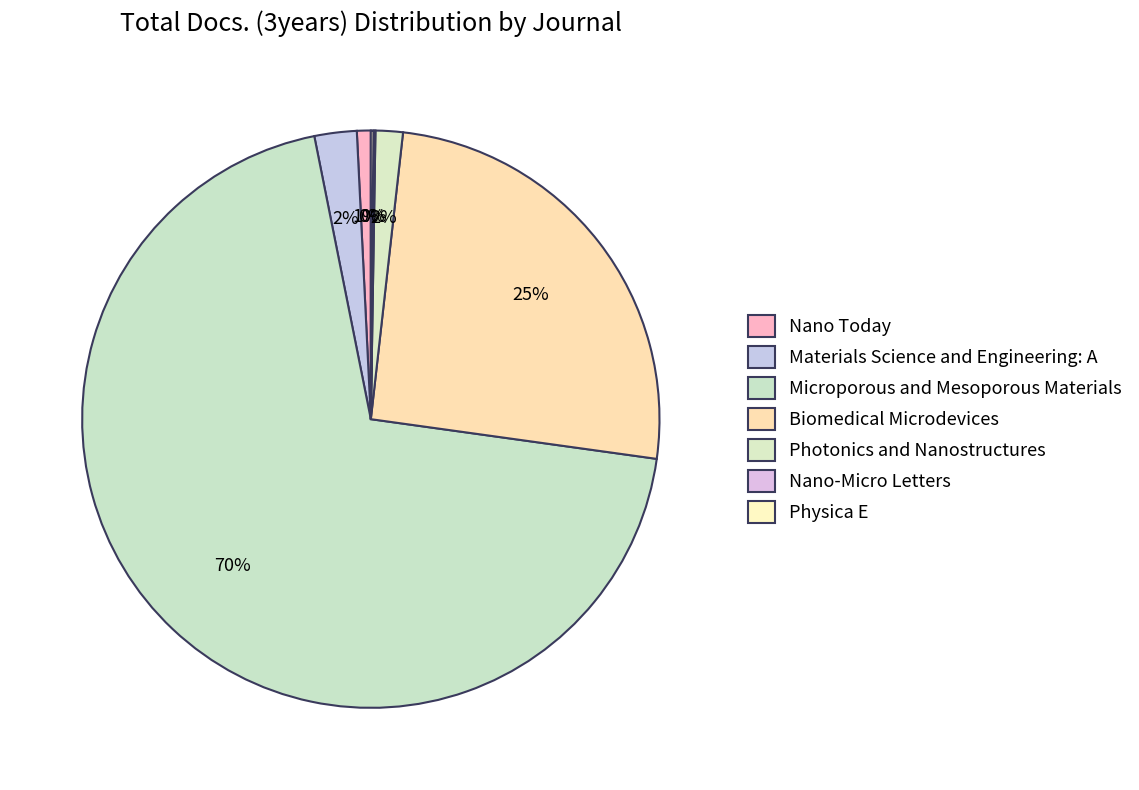

To the nearest percent, what is the average slice percentage?

14%